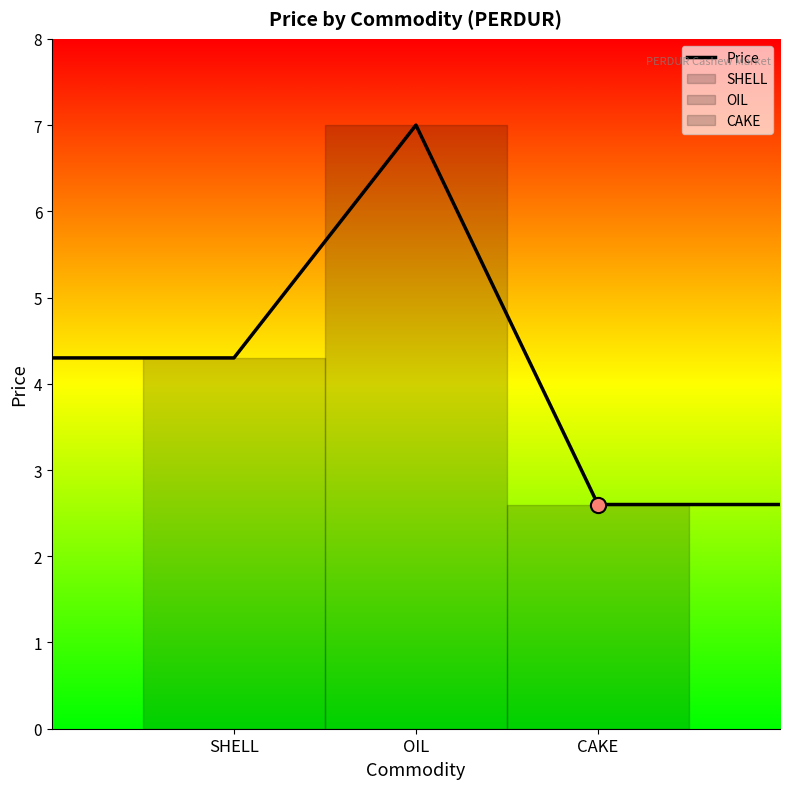

The Price series shows 7.0 at OIL. True or false?

True